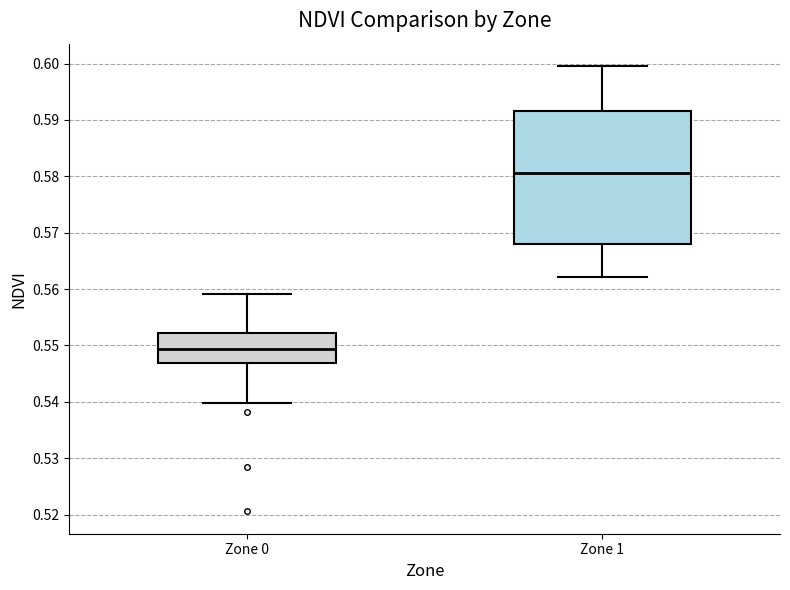

Which box has the lowest median line?

Zone 0